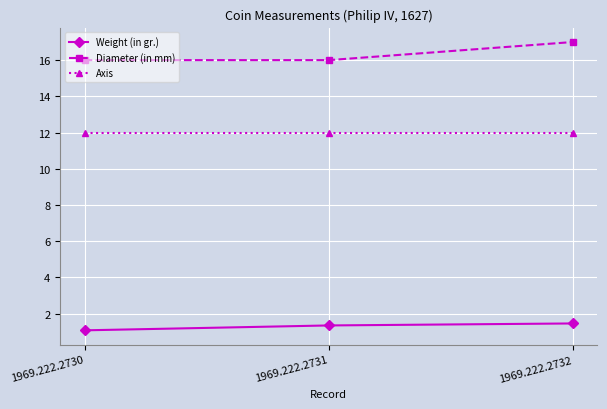

How many Diameter (in mm) values are between 16 and 17?

3